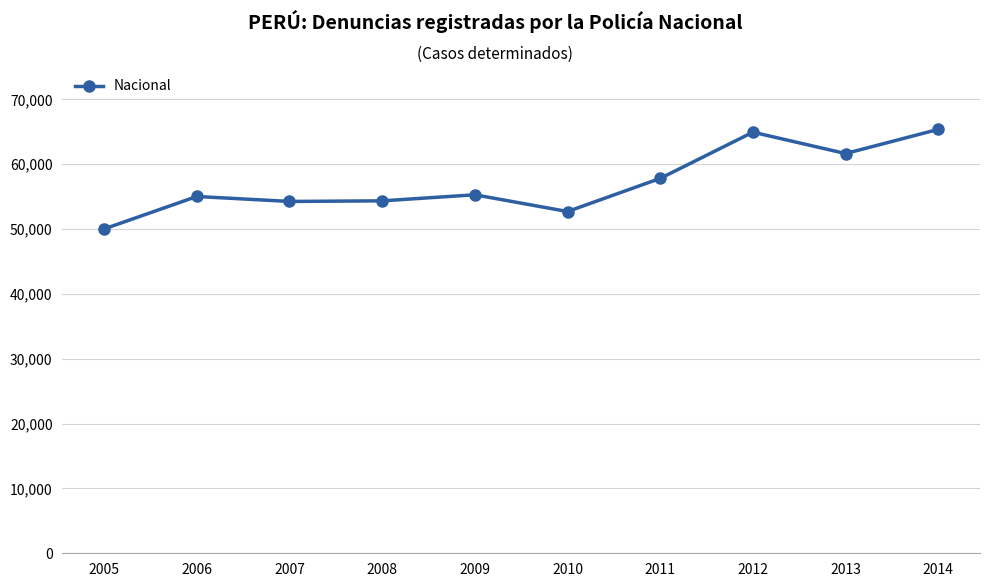

How many distinct data groups are displayed?

1